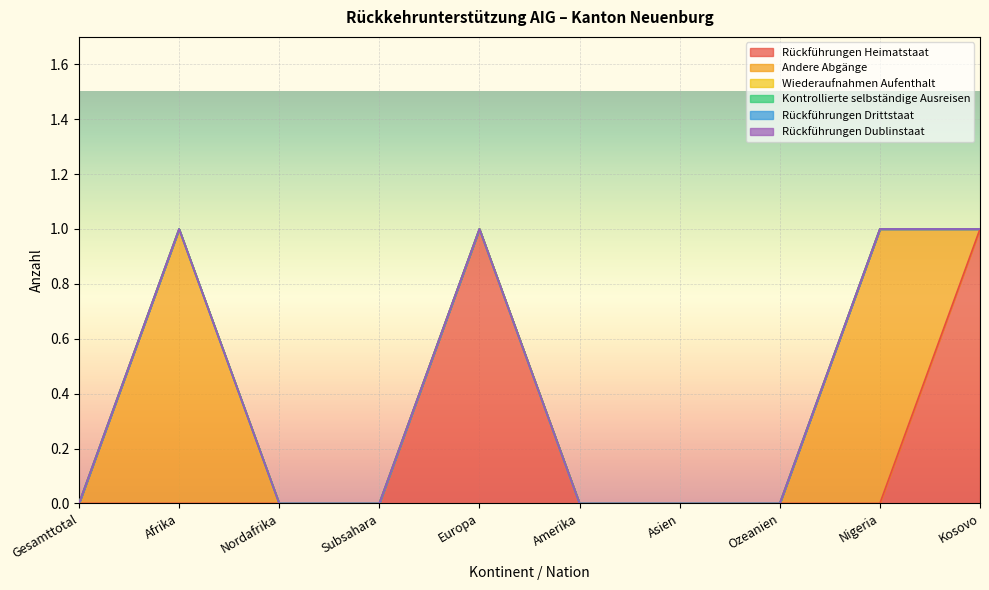

Which label corresponds to the smallest value in the chart?

Gesamttotal